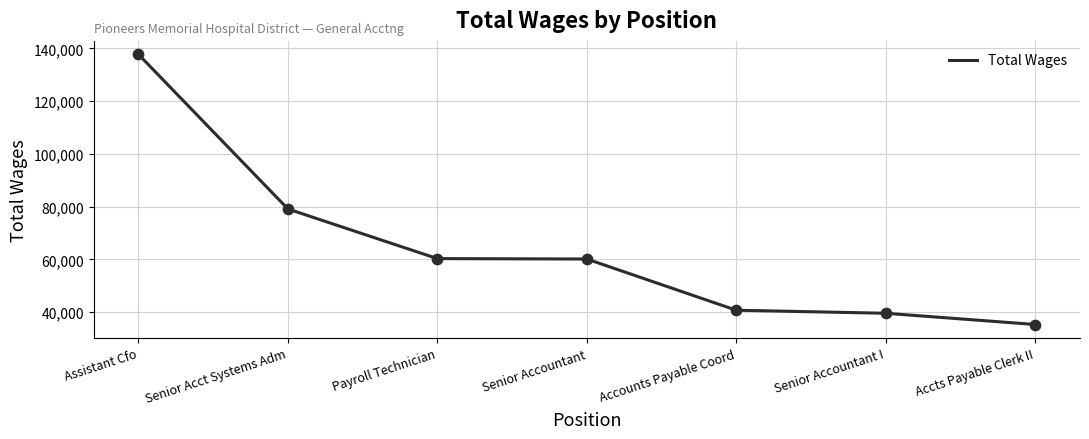

Which has a higher value, Senior Accountant I or Payroll Technician?

Payroll Technician